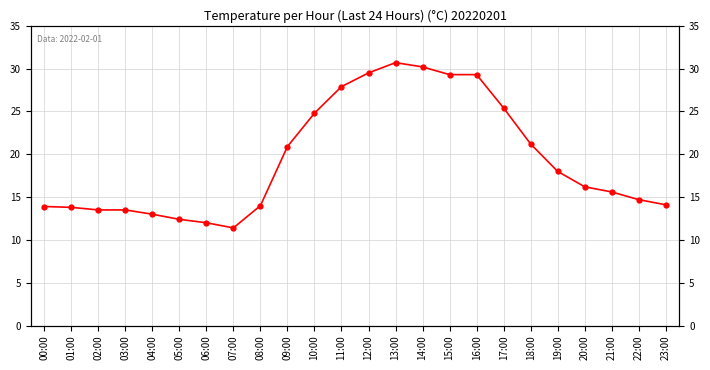

How many data points are above 16?

12